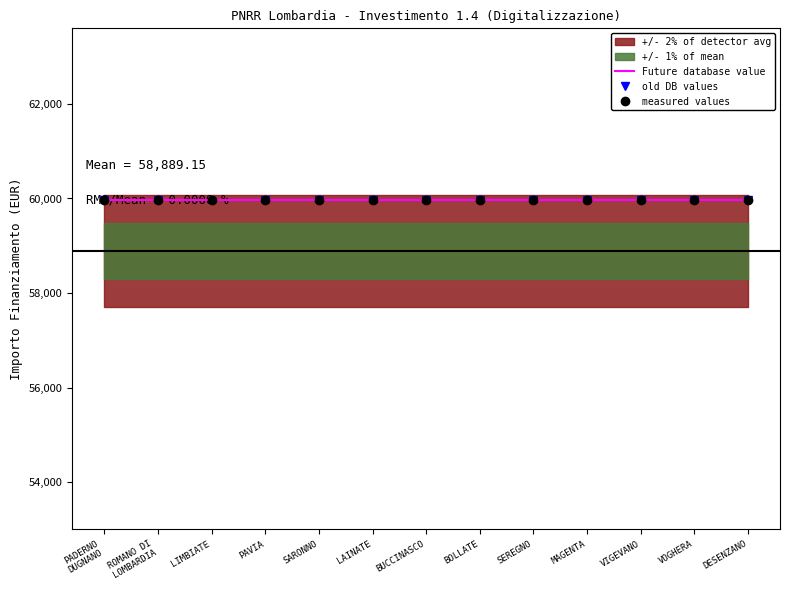

What is the greatest value displayed?

59966